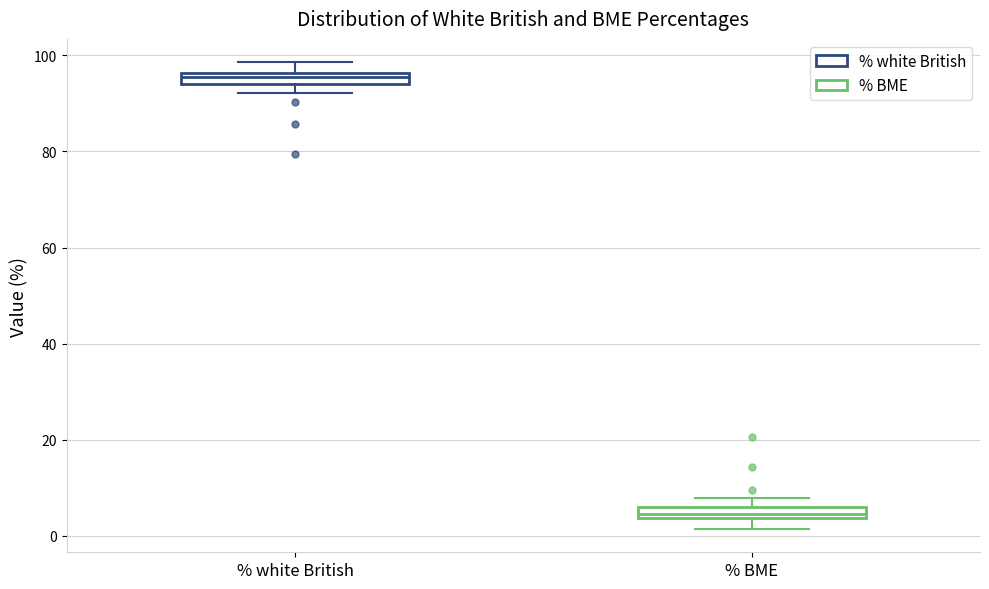

Which box has the highest median line?

% white British